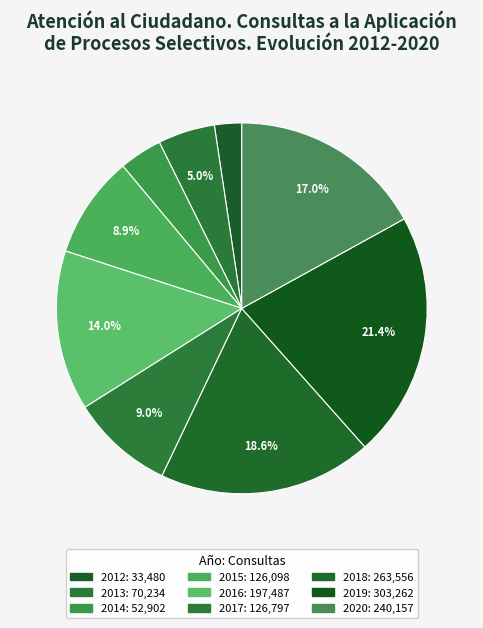

Which slice is the smallest?

2012